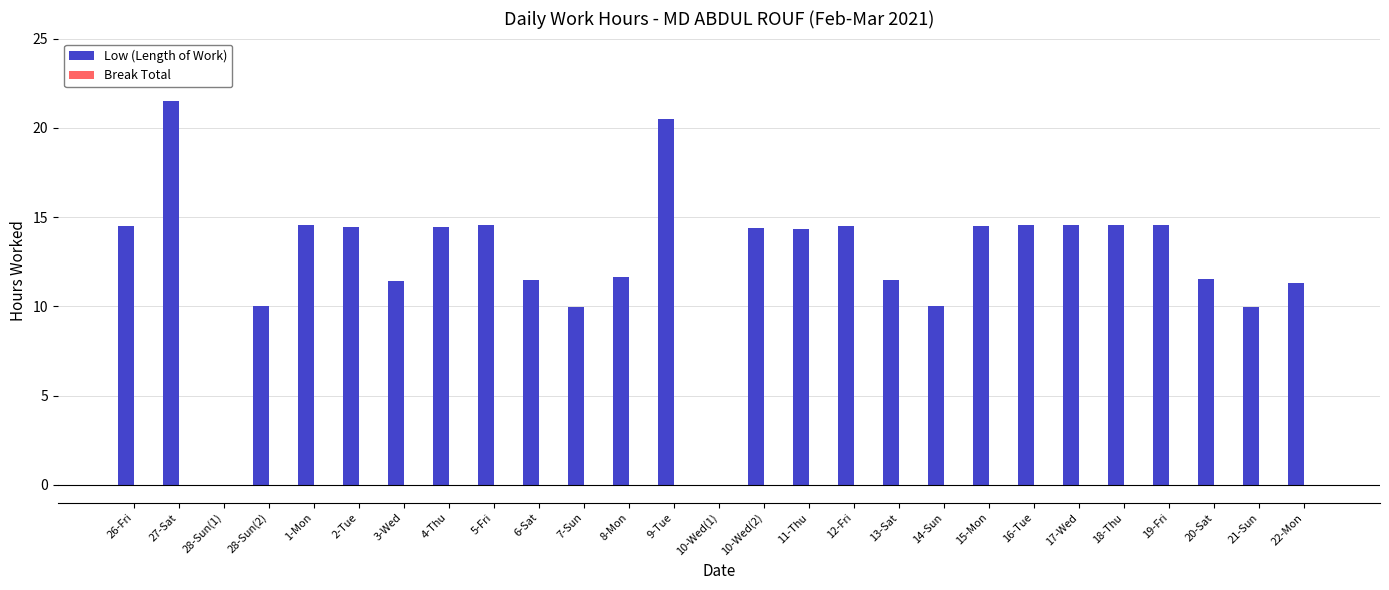

How many categories are shown in the chart?

27